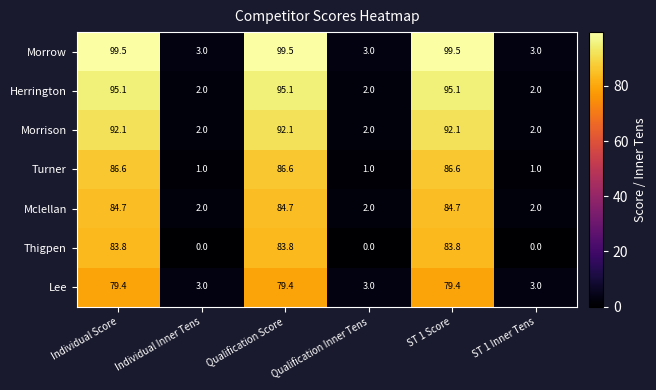

Is it true that Mclellan equals 52.3 at Individual Score?

False